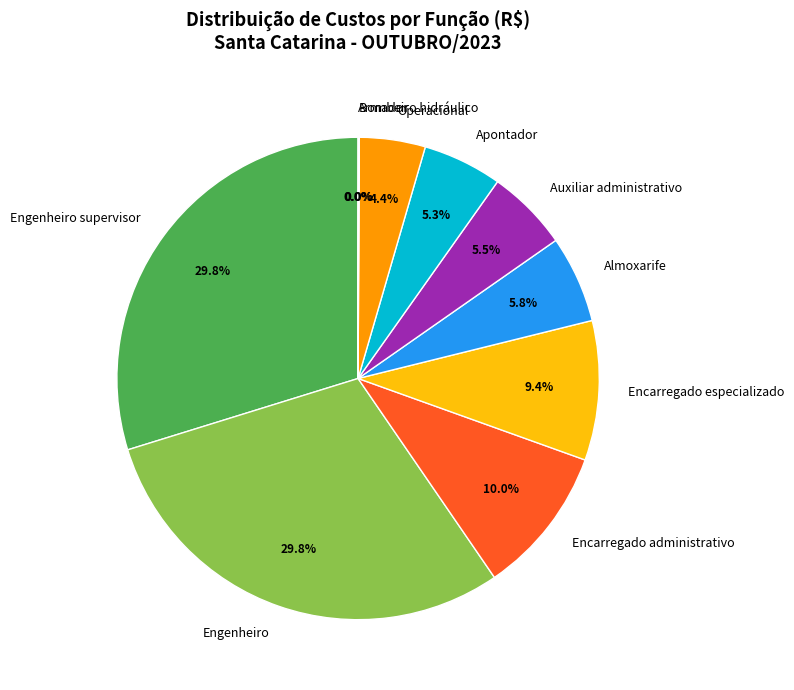

To the nearest percent, what percentage of the pie is Engenheiro supervisor?

30%